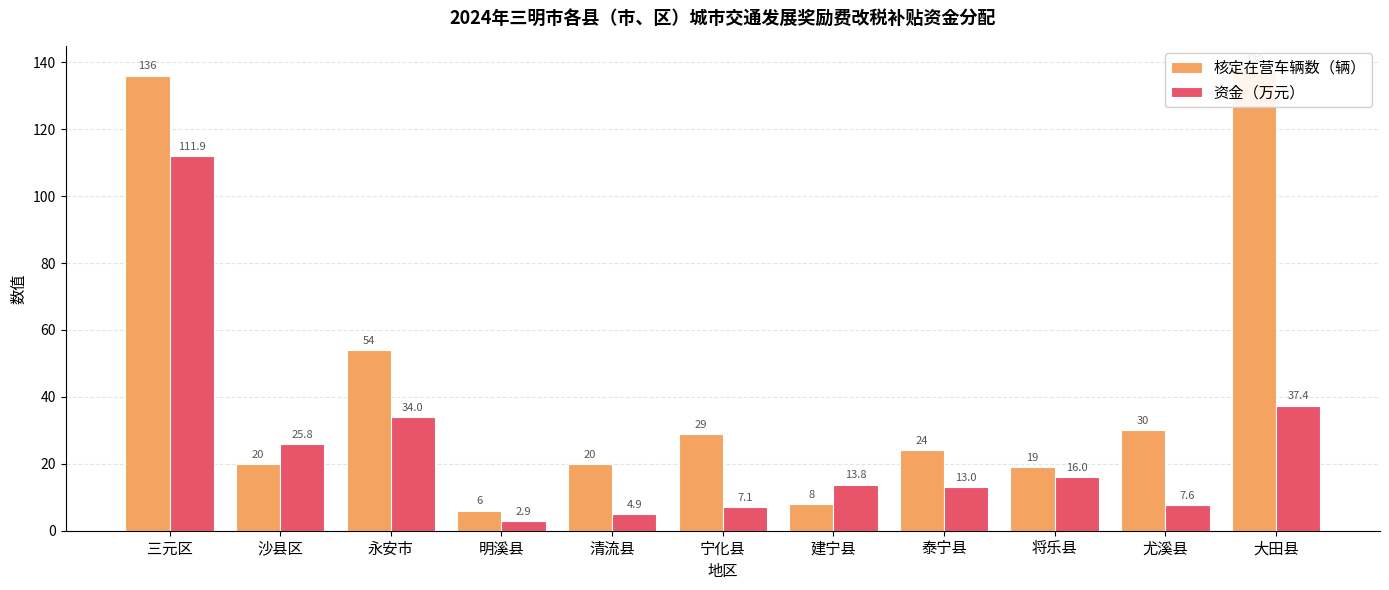

At which label does 核定在营车辆数（辆） reach its peak?

大田县